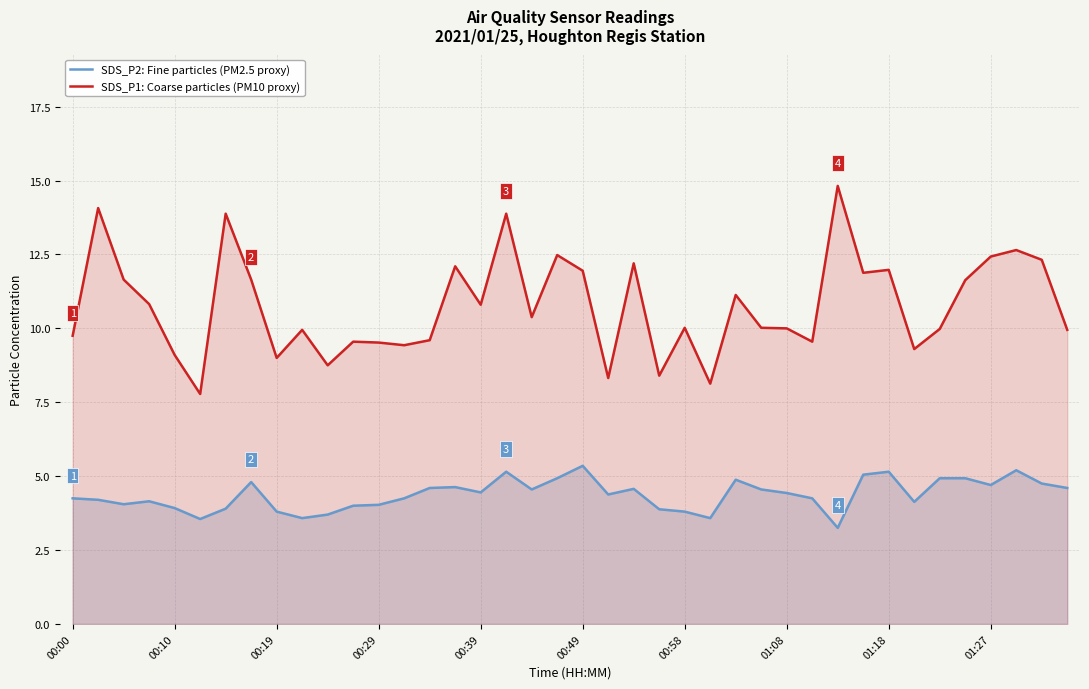

How many data points does each series have?

40